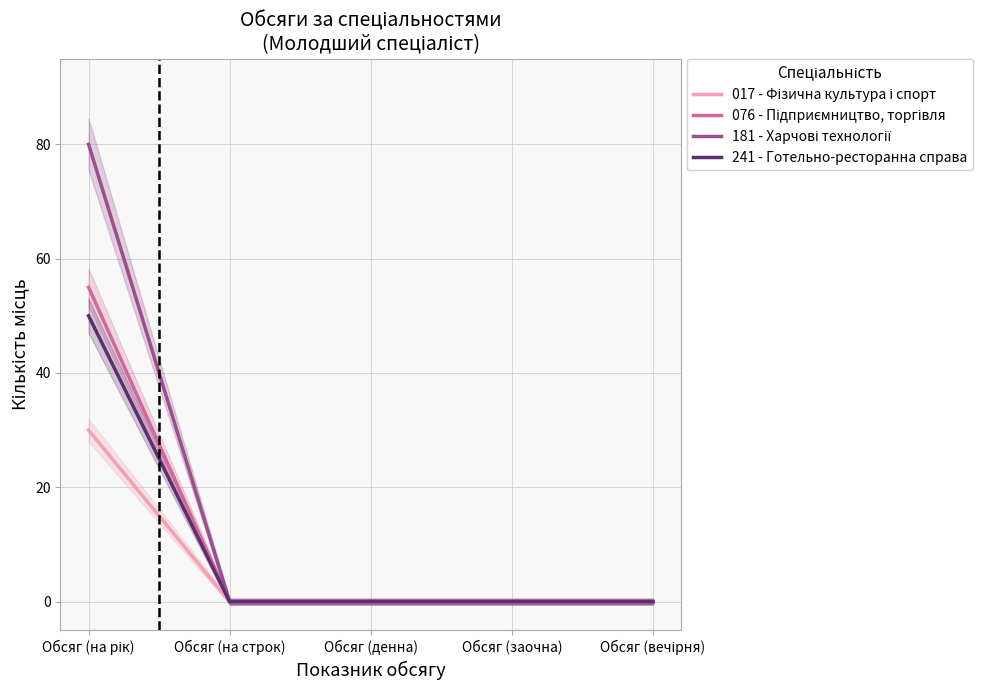

What position from the left is Обсяг (вечірня)?

5